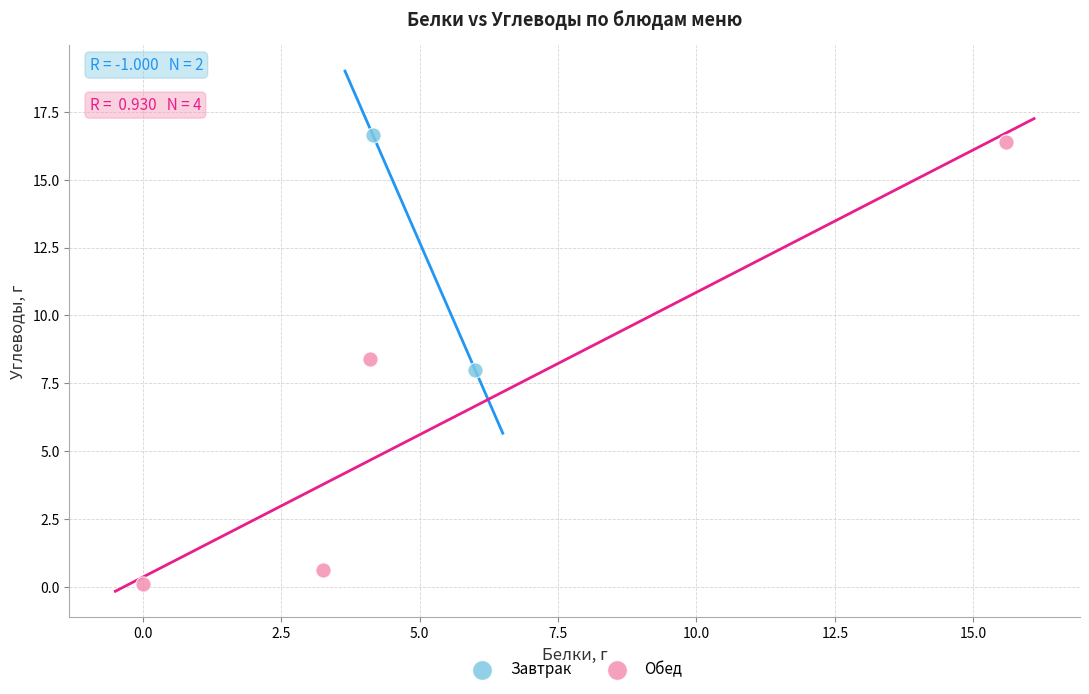

What are all the series names shown in the legend?

Завтрак, Обед